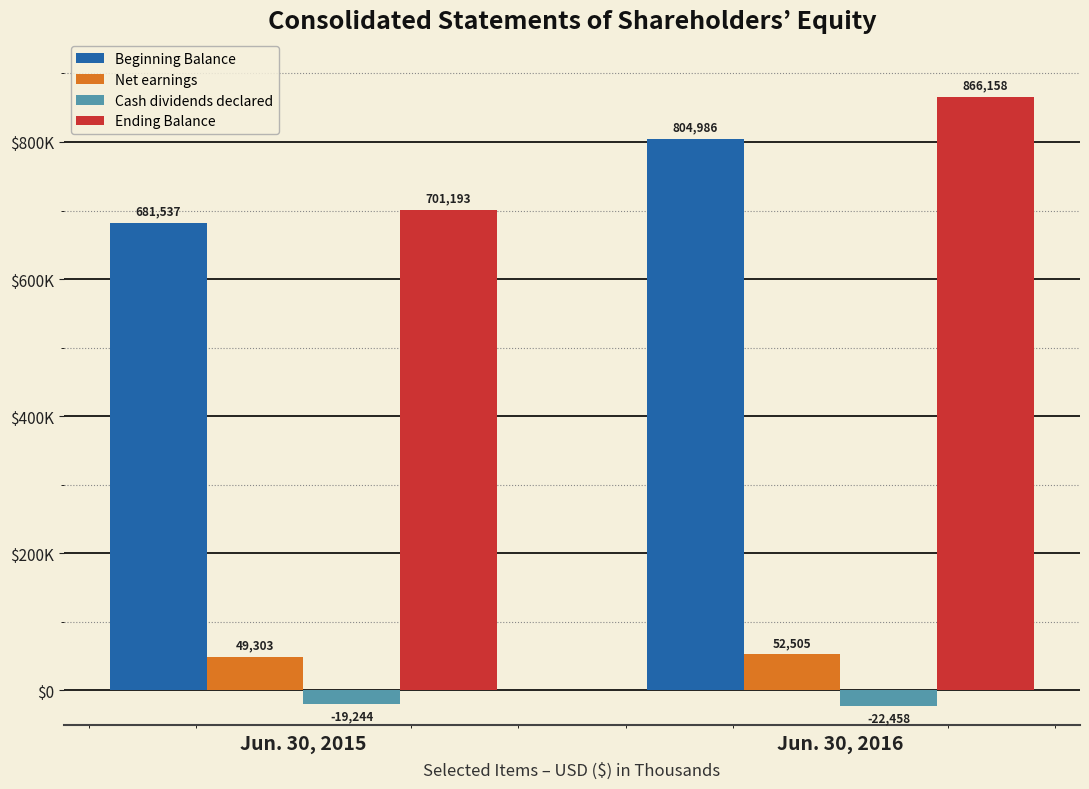

What is the minimum value shown in the chart?

-22458